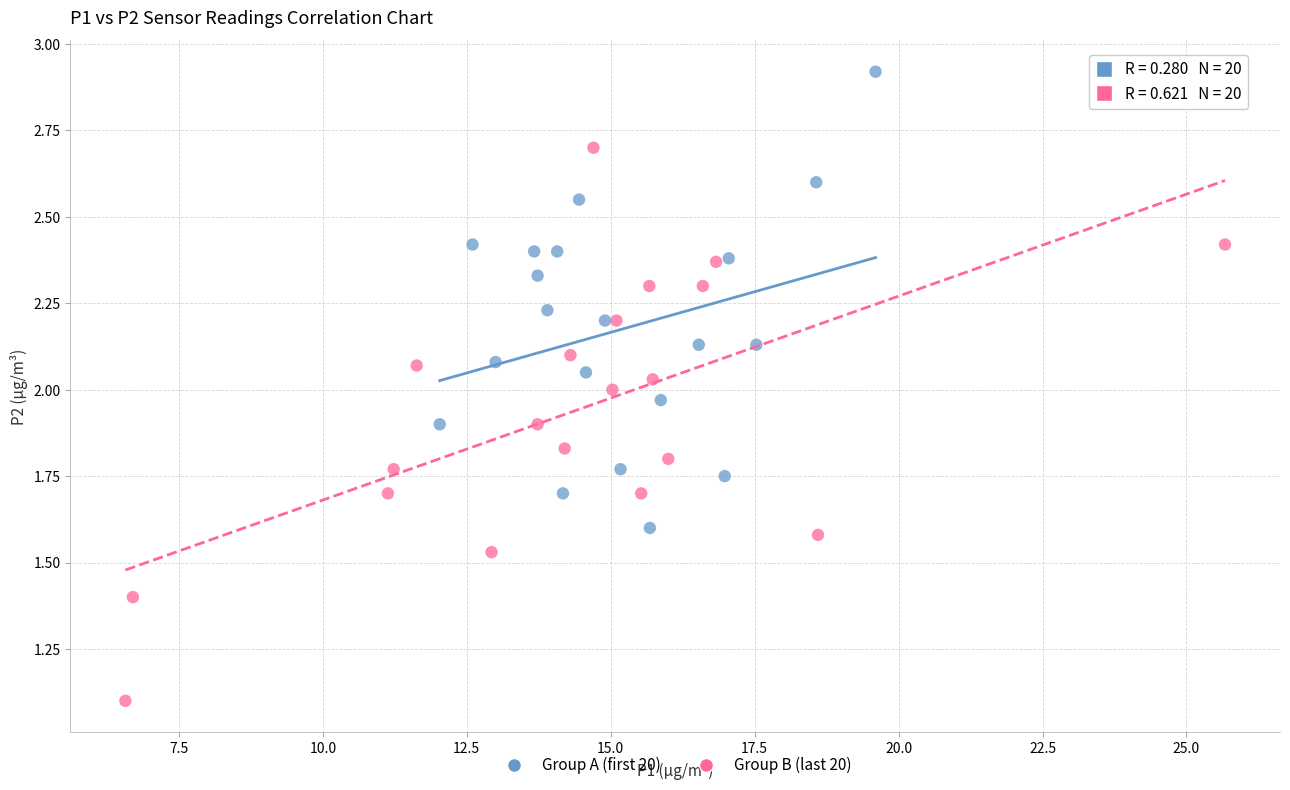

What are all the series names shown in the legend?

Group A (first 20), Group B (last 20)